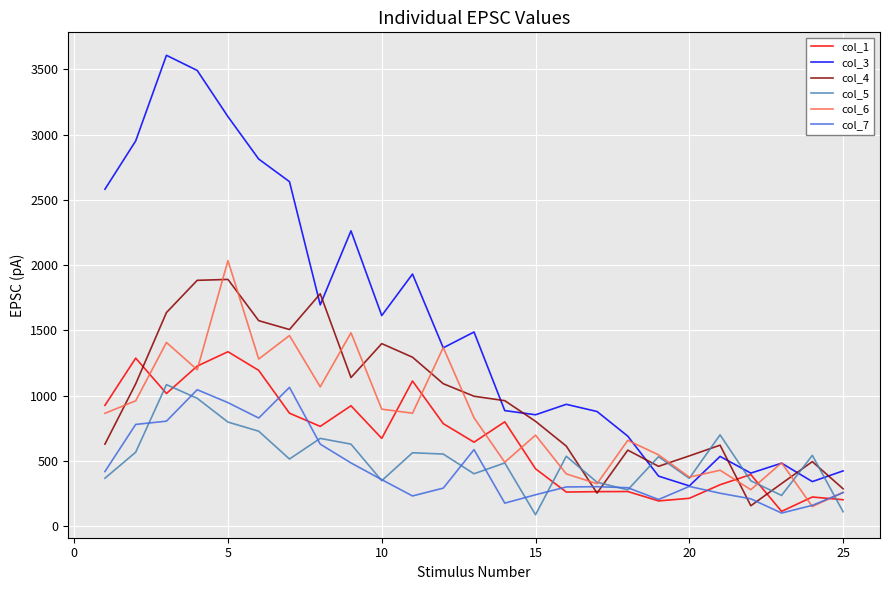

In col_6, how many points are higher than both neighbors (excluding endpoints)?

9